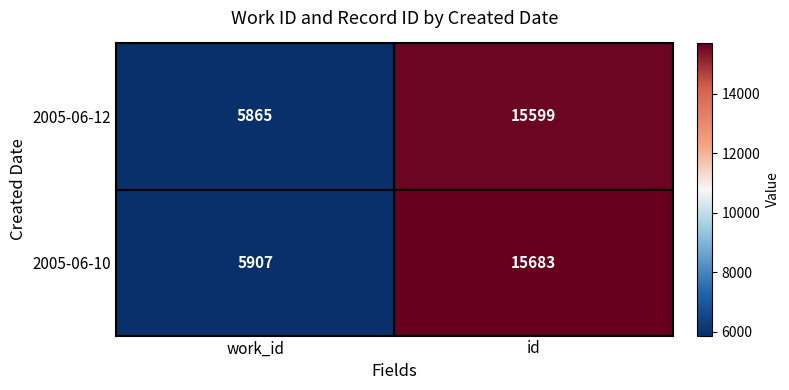

What is the spread (max minus min) of values at id?

84